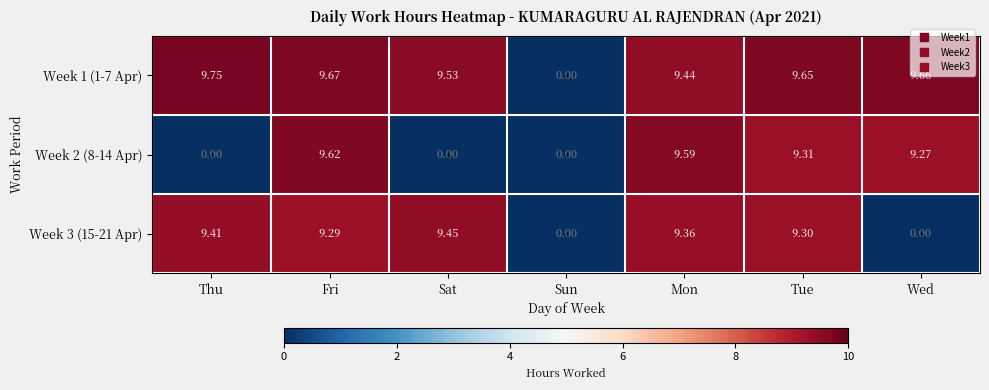

At which category does the chart reach its peak across all series?

Thu